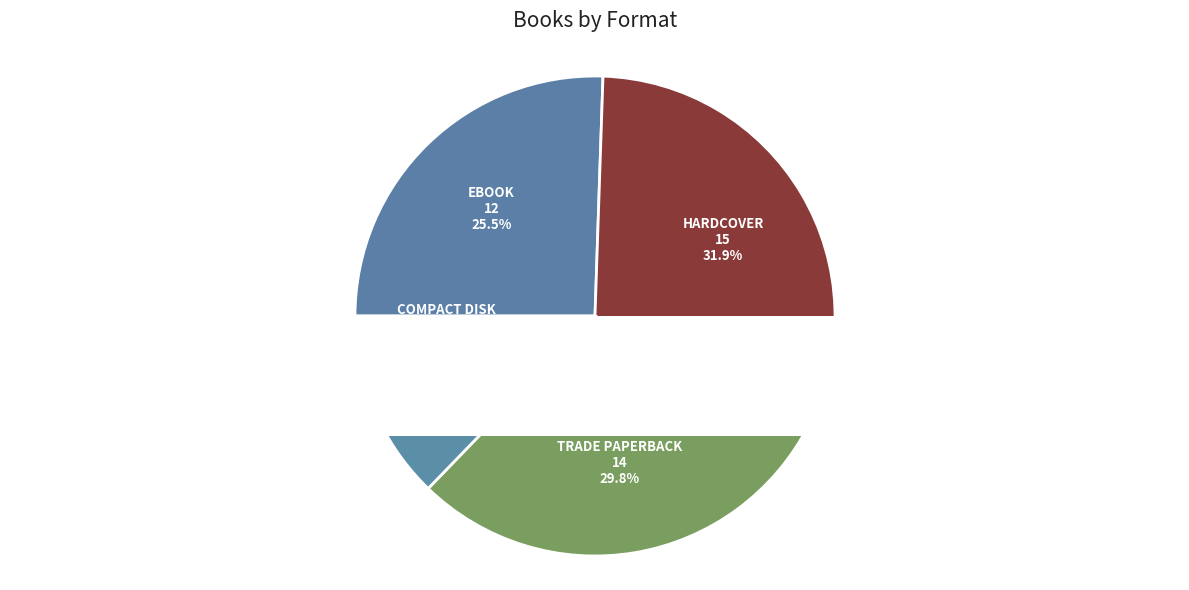

Is Compact Disk the majority of the pie?

No